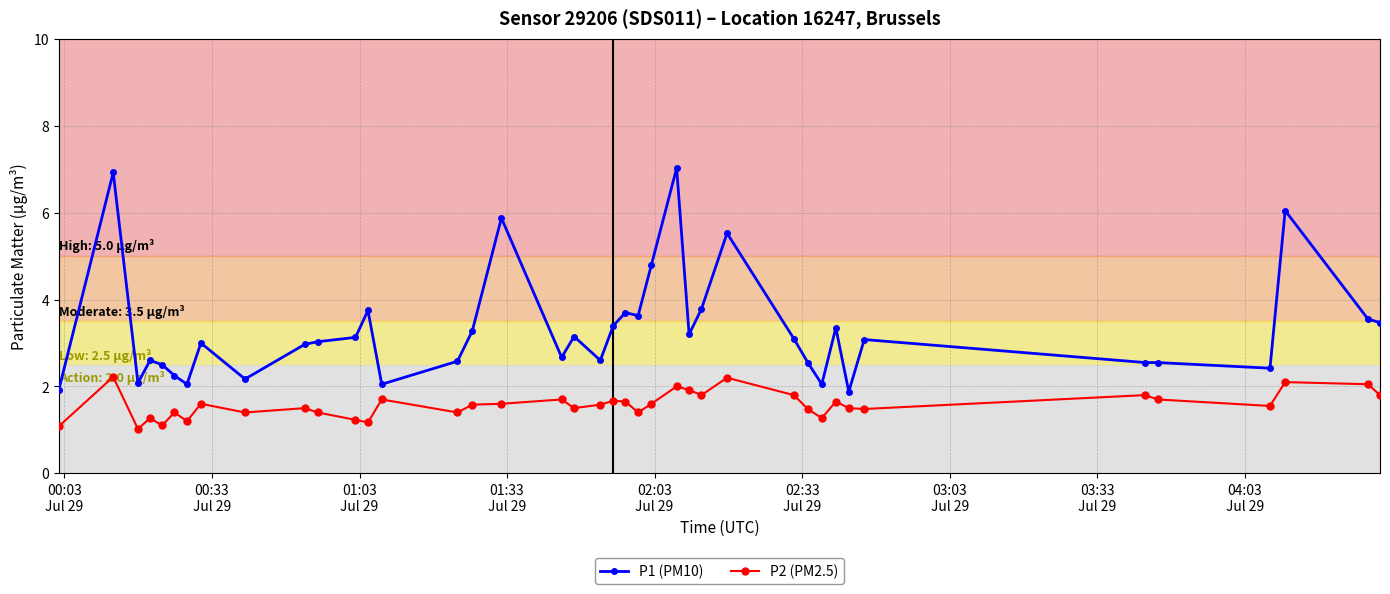

Which series has the largest total across all categories?

P1 (PM10)